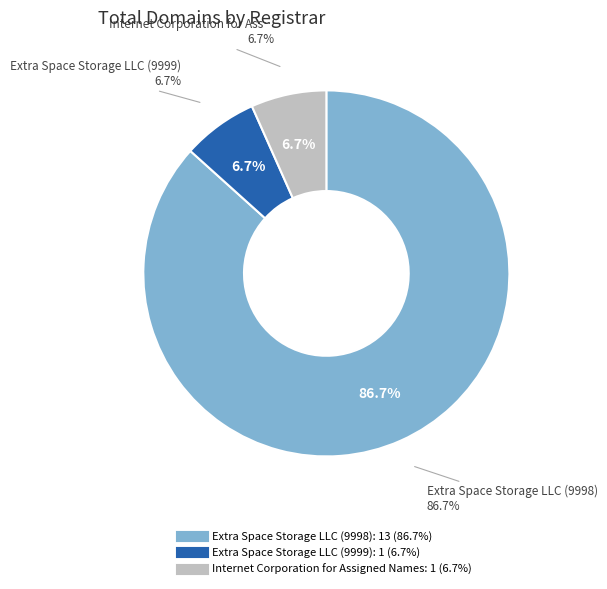

Combined, do Extra Space Storage LLC (9998) and Internet Corporation for Assigned Names account for over 50%?

Yes